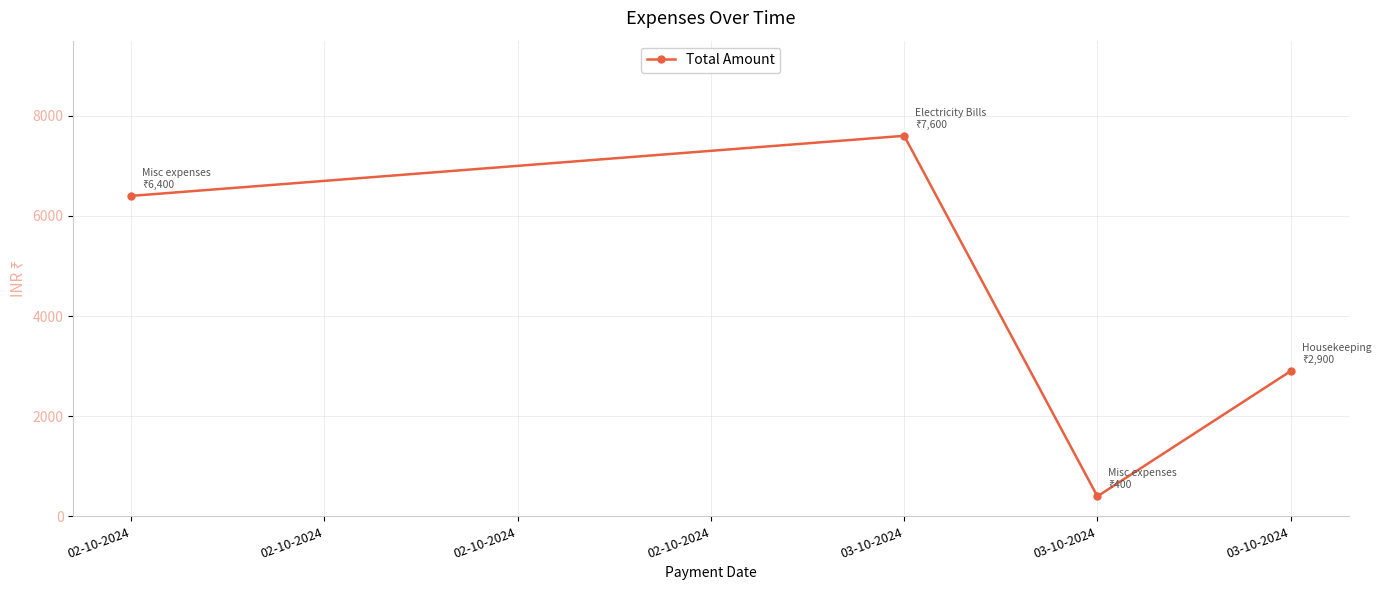

Does the chart display data point markers on the line(s)?

Yes